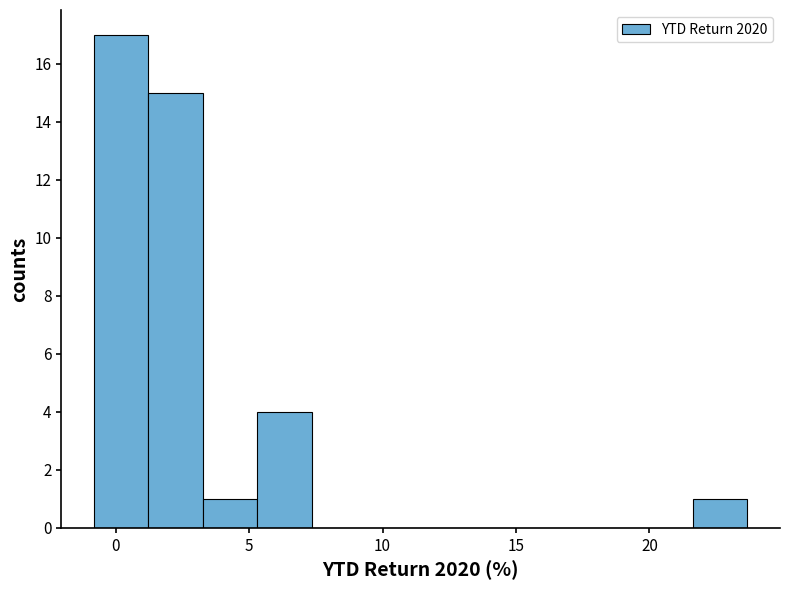

Reading left to right, transcribe this chart: for each bar, give the range it covers on the x-axis and its height. Neither the bar edges nor the heights are printed on the chart, so give them approximately, as read against the axes.

-1.0 to 1.0: 17
1.0 to 3.5: 15
3.5 to 5.5: 1
5.5 to 7.5: 4
7.5 to 9.5: 0
9.5 to 11.5: 0
11.5 to 13.5: 0
13.5 to 15.5: 0
15.5 to 17.5: 0
17.5 to 19.5: 0
19.5 to 21.5: 0
21.5 to 23.5: 1